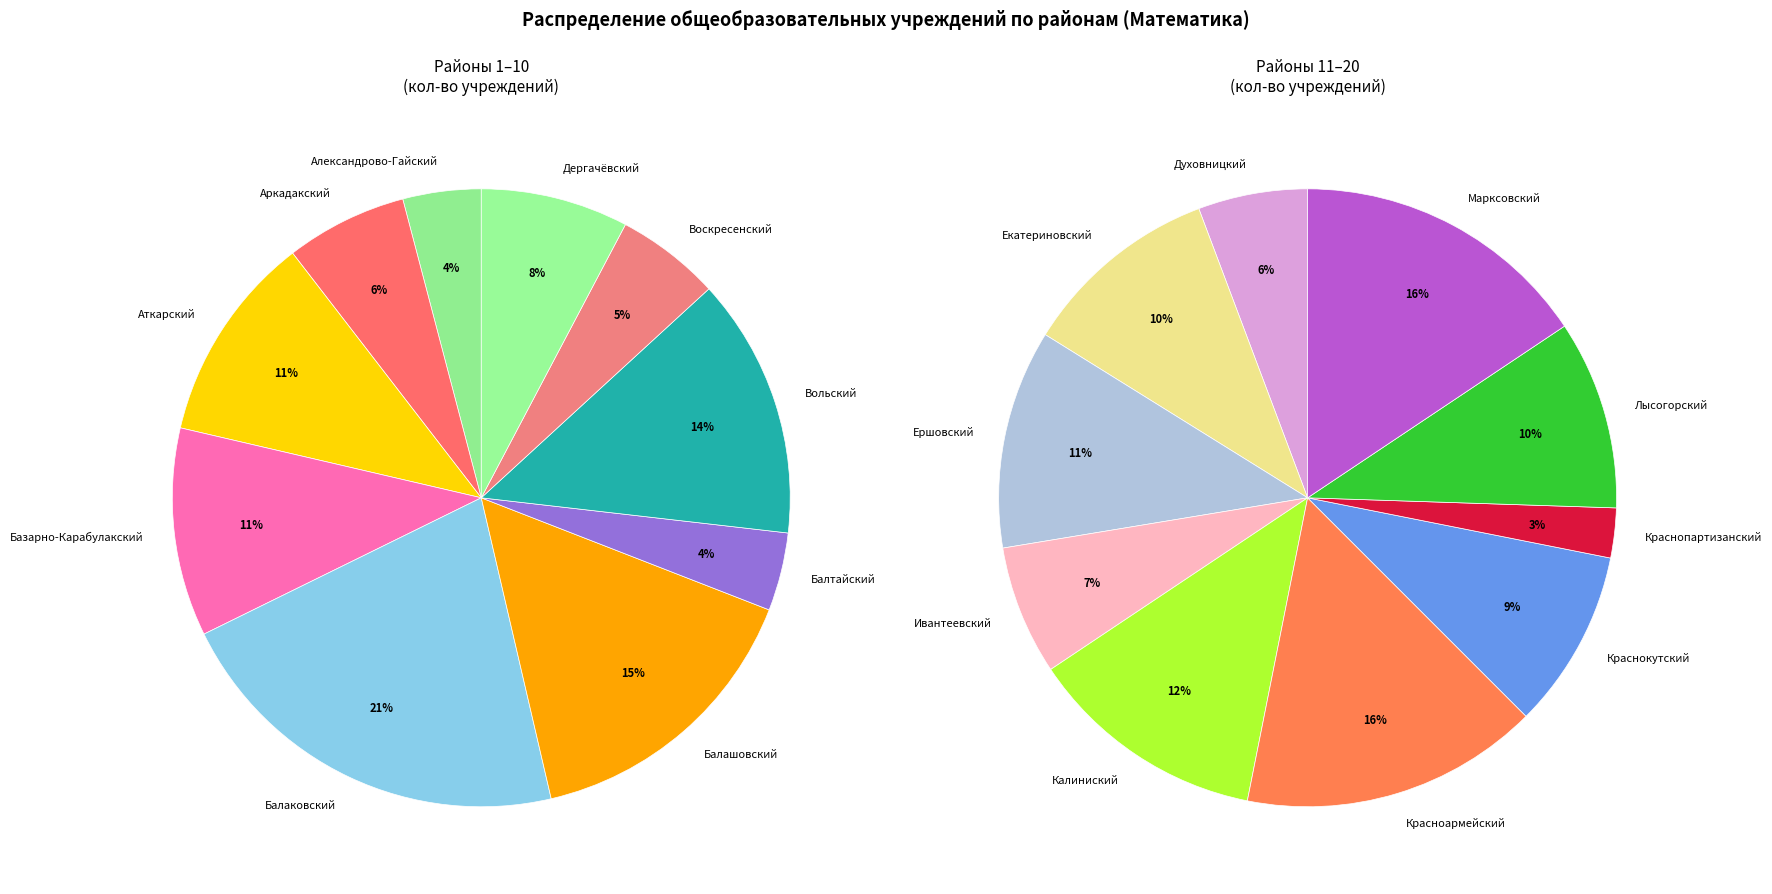

To the nearest percent, what is the average slice percentage?

5%